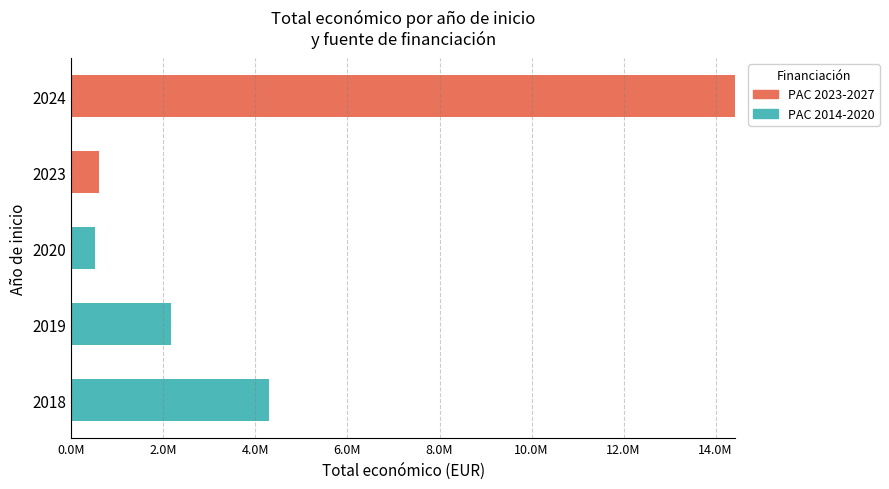

Reading left to right, extract all data points from this chart.

PAC 2023-2027: 0	0	0	598909	14425155
PAC 2014-2020: 4290849	2171031	515491	0	0